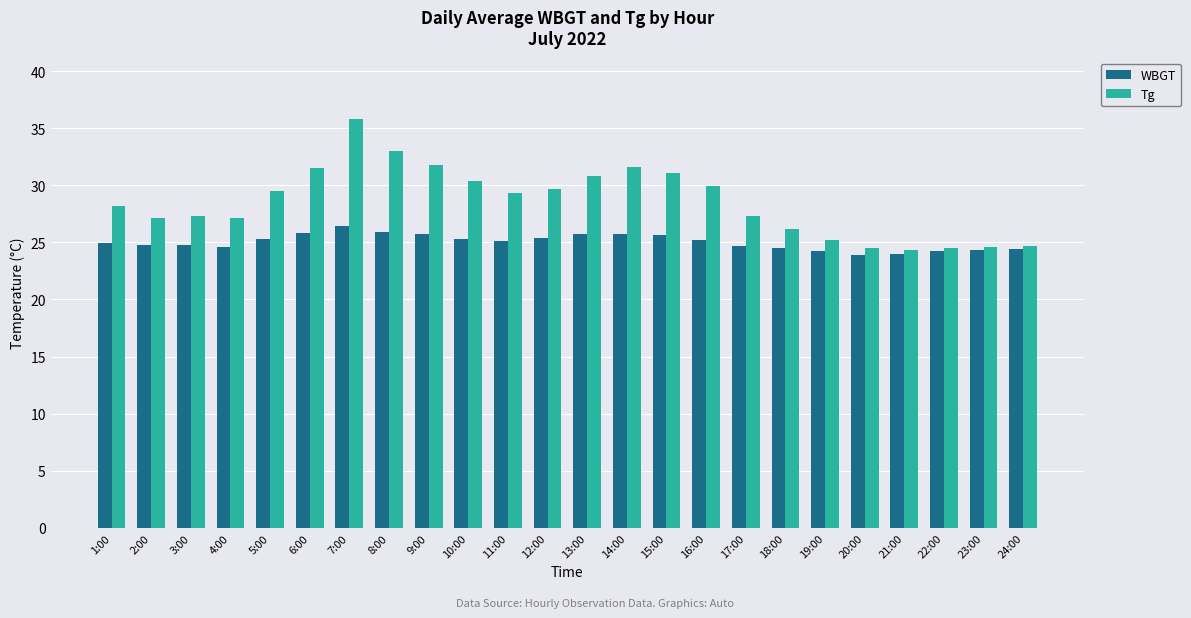

What is the maximum value shown in the chart?

35.8